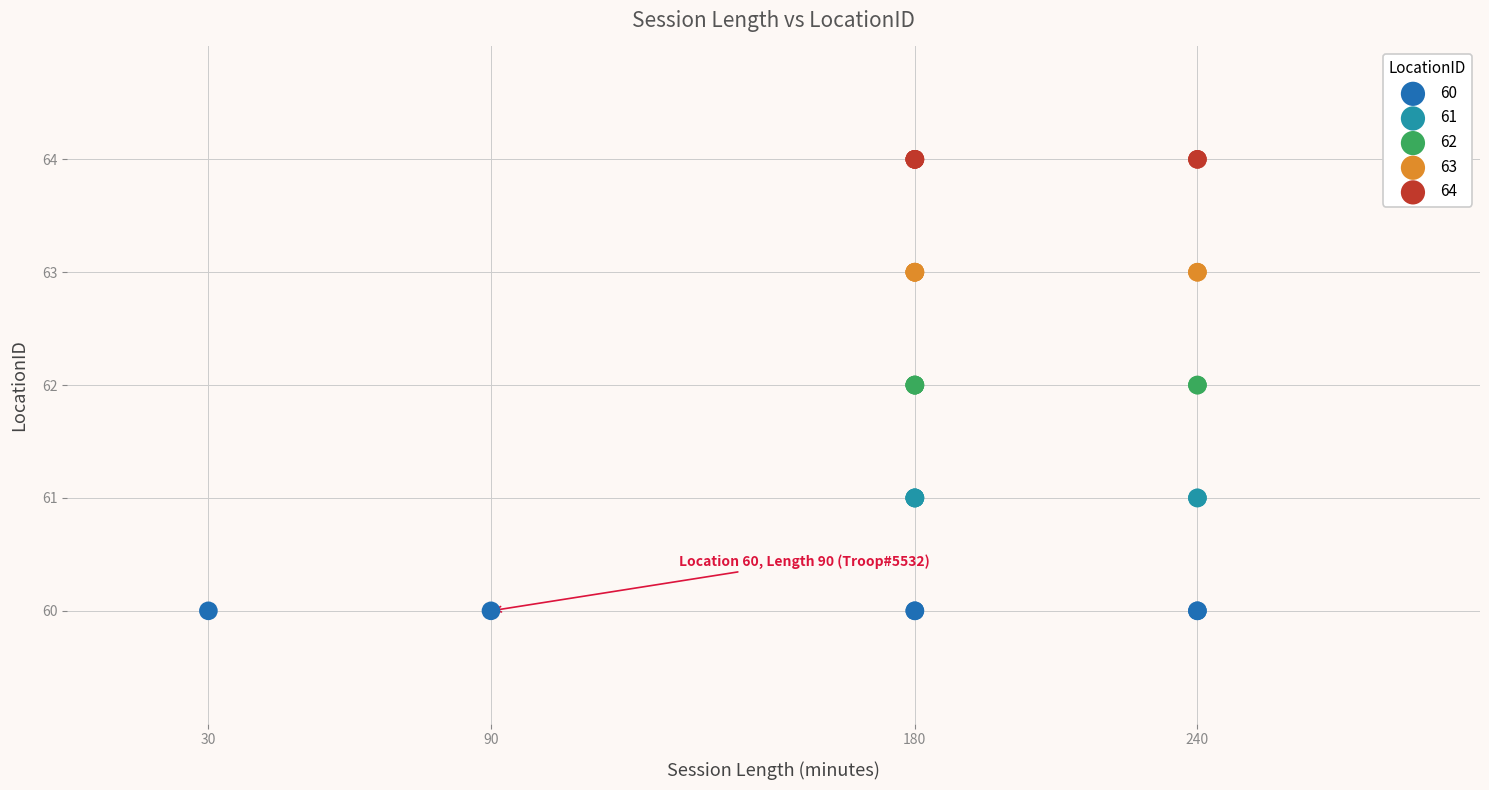

Which series contains the highest Y value?

64